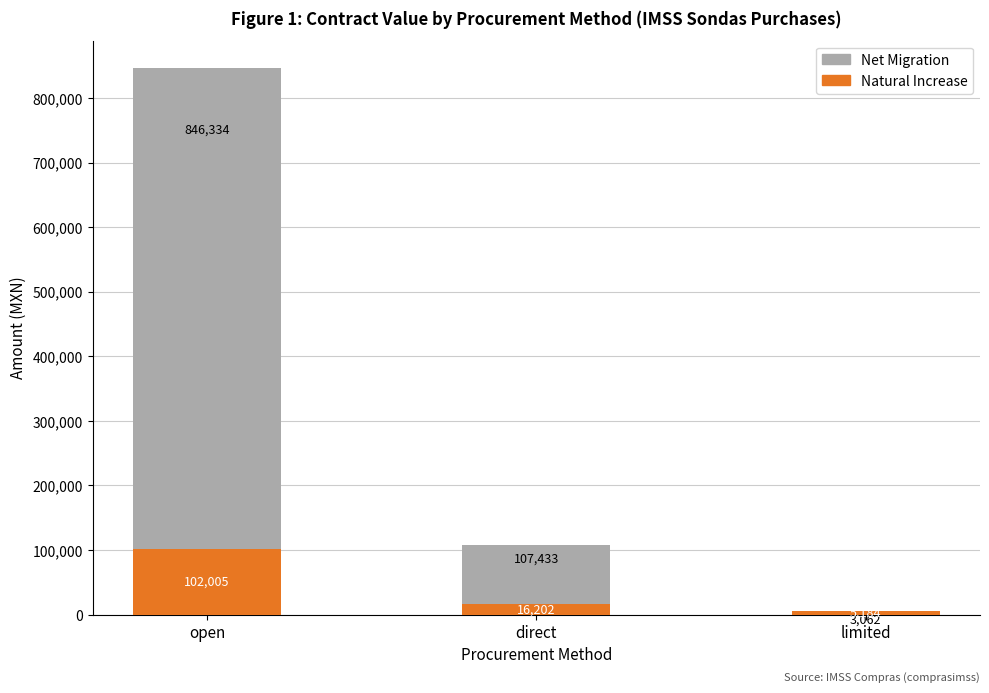

Is it true that Natural Increase equals 39372.2 at open?

False